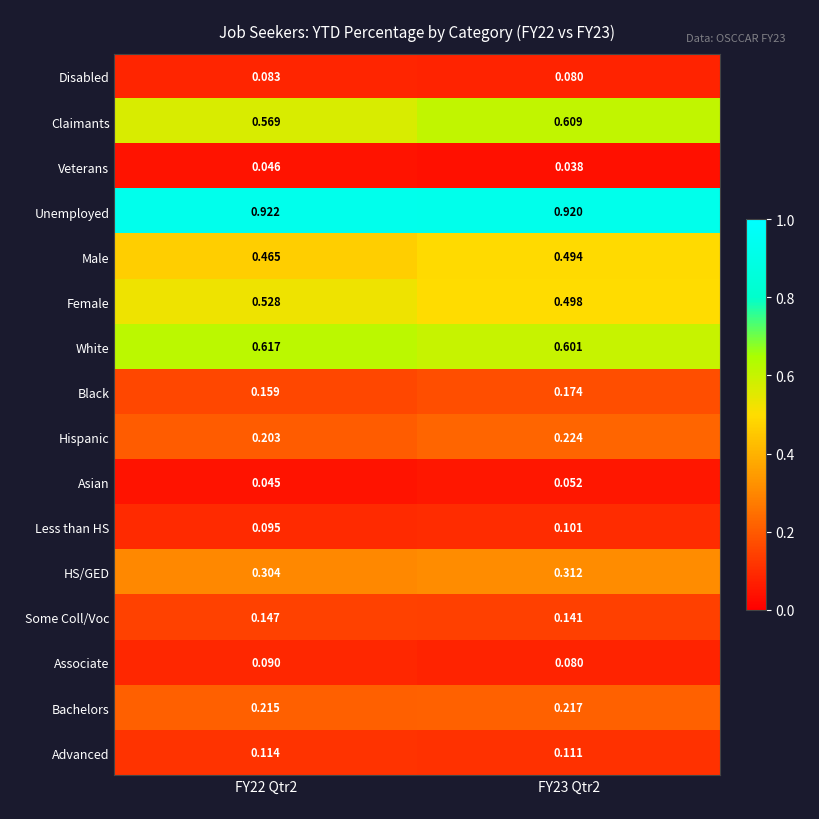

What is the total value across all series at FY22 Qtr2?

4.6